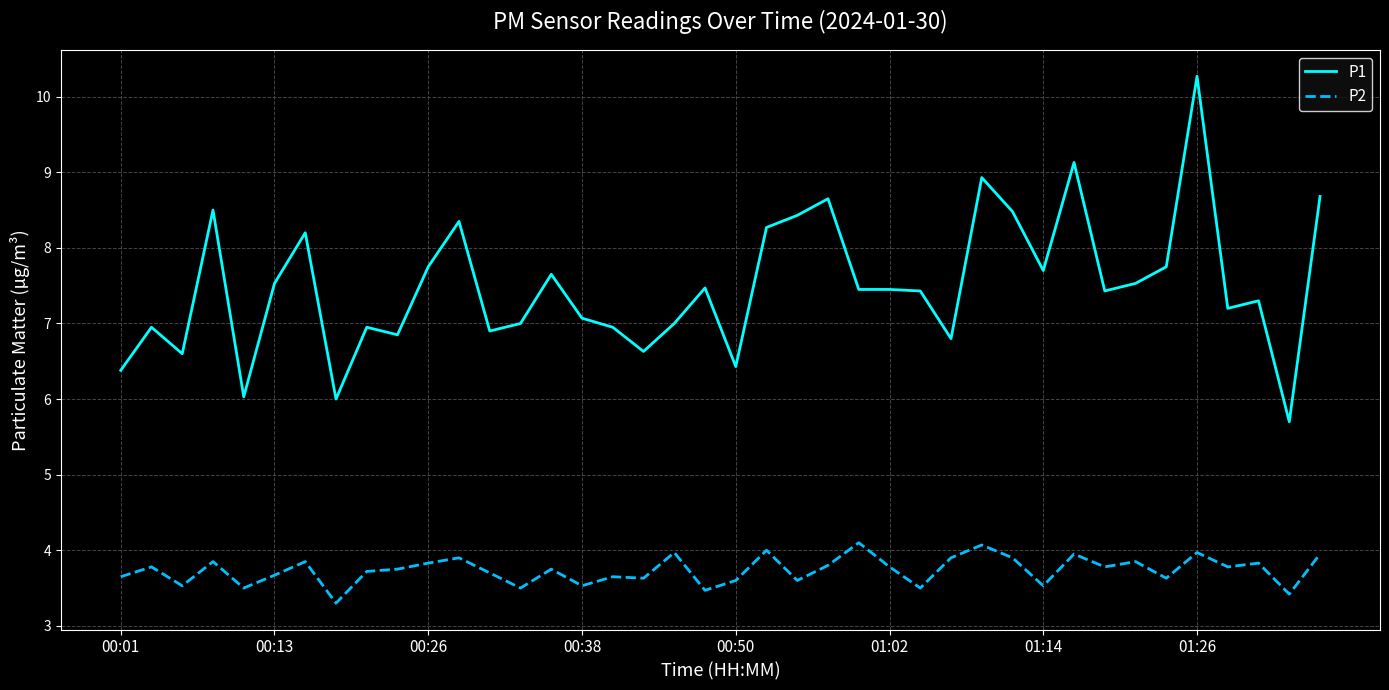

Which series has the largest total across all categories?

P1